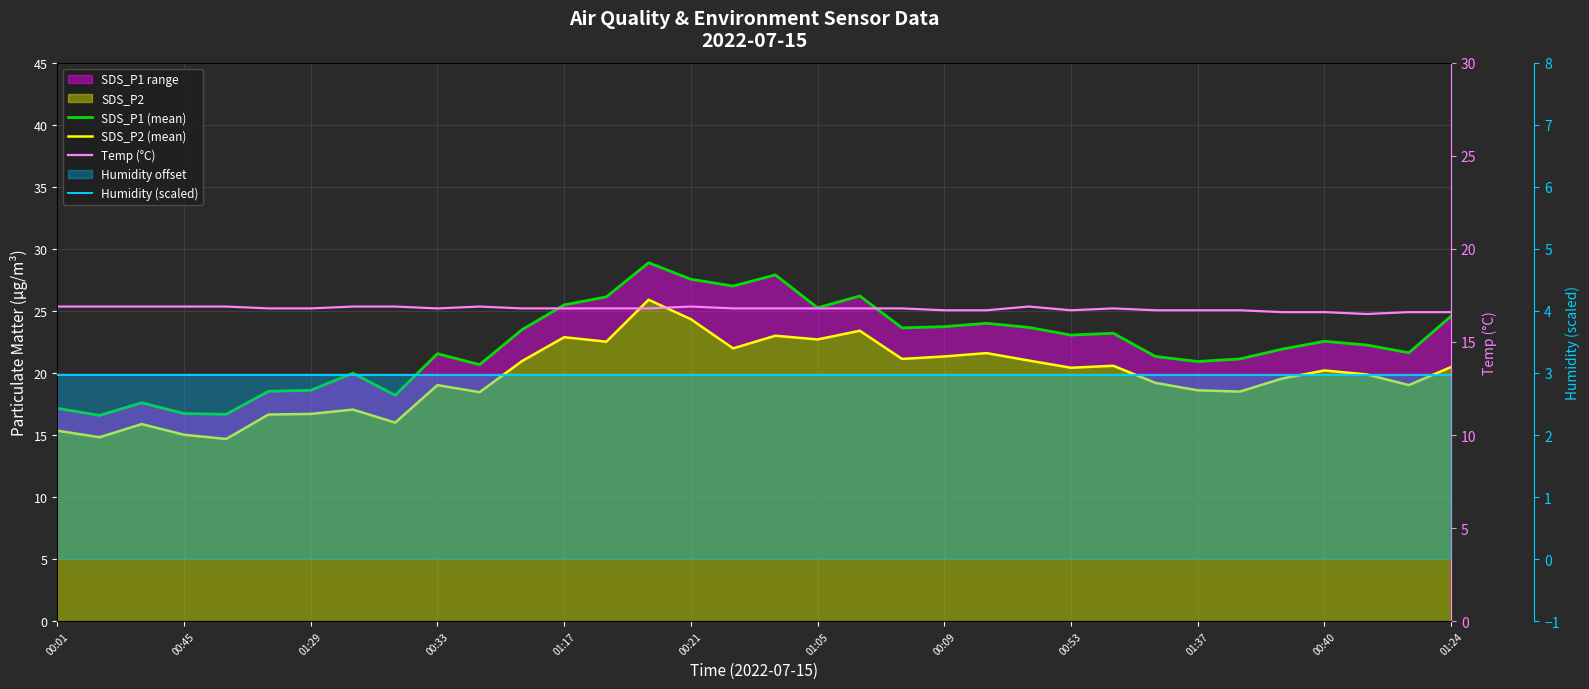

The value of Temp (°C) at 01:17 is 9.5. True or false?

False